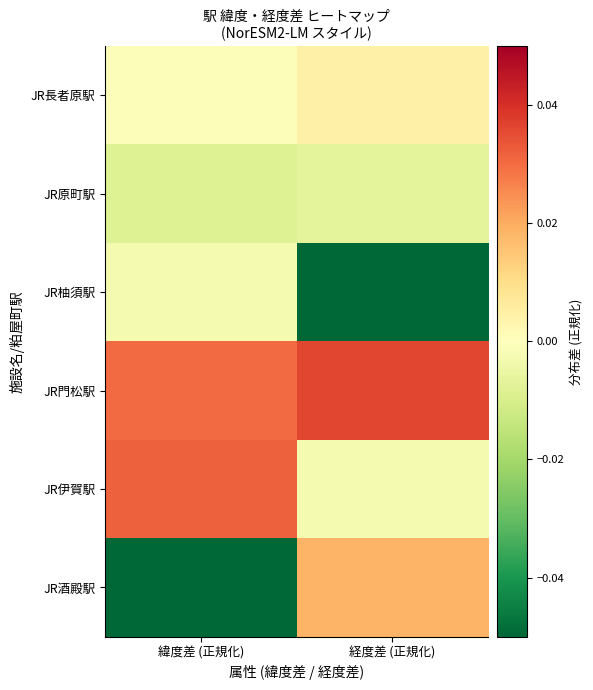

Reading right to left, list all the values displayed in this chart.

JR長者原駅: 経度差 (正規化)=0.0	緯度差 (正規化)=-0.0
JR原町駅: 経度差 (正規化)=-0.0	緯度差 (正規化)=-0.0
JR柚須駅: 経度差 (正規化)=-0.1	緯度差 (正規化)=-0.0
JR門松駅: 経度差 (正規化)=0.0	緯度差 (正規化)=0.0
JR伊賀駅: 経度差 (正規化)=-0.0	緯度差 (正規化)=0.0
JR酒殿駅: 経度差 (正規化)=0.0	緯度差 (正規化)=-0.1